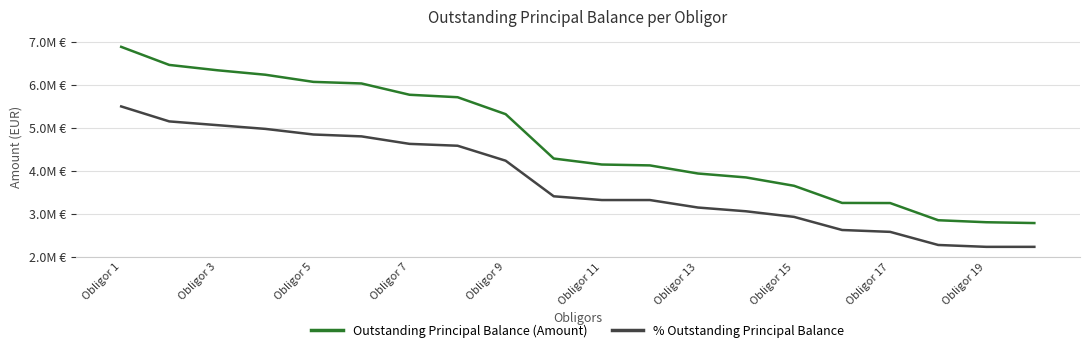

Rank the series by their average value, from lowest to highest.

% Outstanding Principal Balance, Outstanding Principal Balance (Amount)